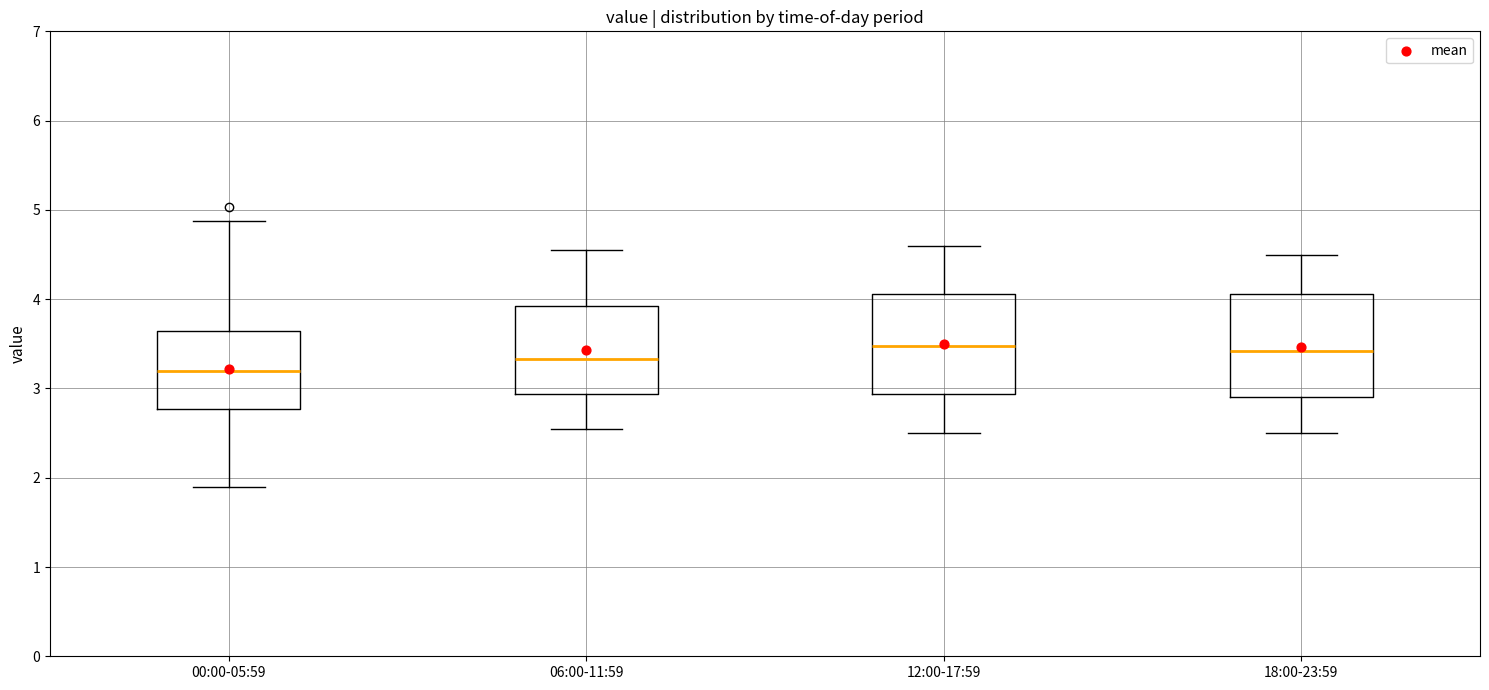

Reading left to right, transcribe this box plot: for each box, give where its median line is, the range the box spans, and where its two whiskers end, as read against the y-axis. The values are not printed on the chart, so give them approximately, as read against the axis.

00:00-05:59: median 3.2, box 2.8 to 3.6, whiskers 1.9 to 4.9
06:00-11:59: median 3.3, box 2.9 to 3.9, whiskers 2.6 to 4.6
12:00-17:59: median 3.5, box 2.9 to 4.1, whiskers 2.5 to 4.6
18:00-23:59: median 3.4, box 2.9 to 4.1, whiskers 2.5 to 4.5